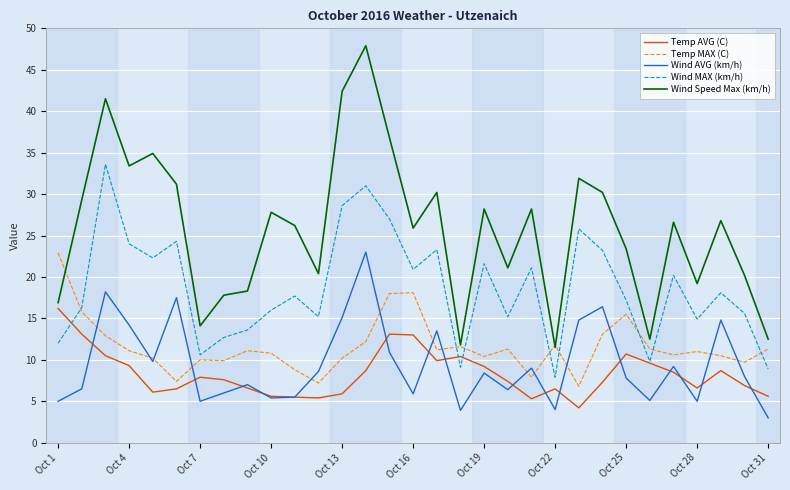

In Wind Speed Max (km/h), how many points are lower than both neighbors (excluding endpoints)?

9